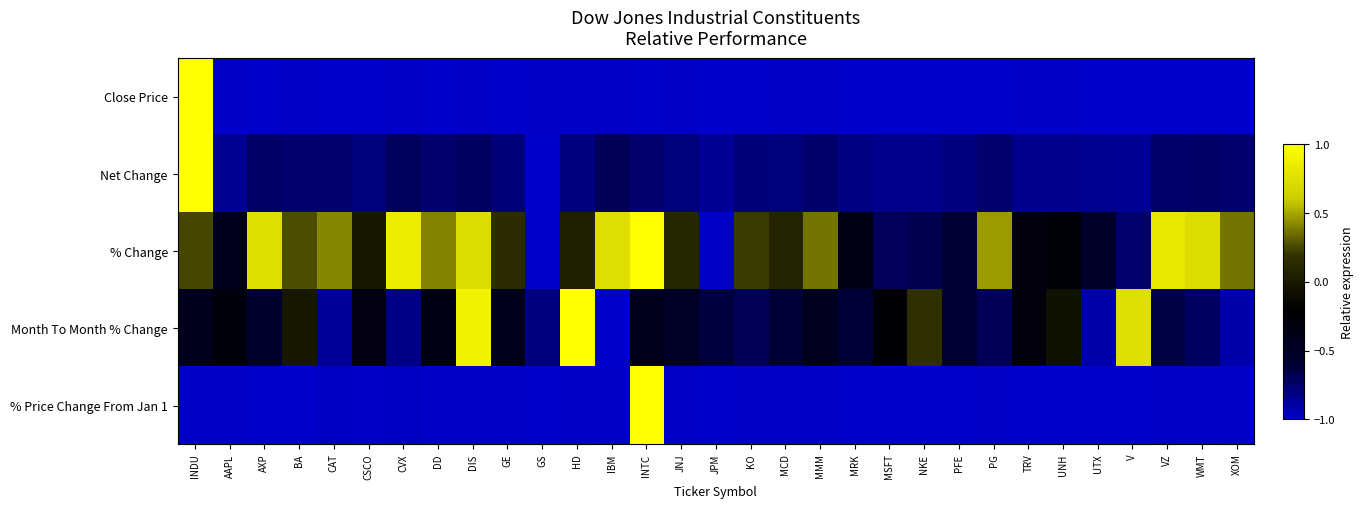

Which series has the largest range (max minus min)?

Close Price